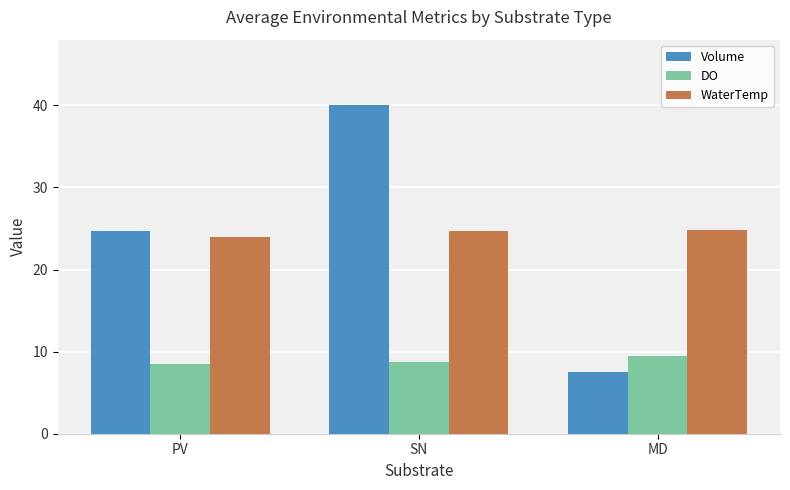

What is the value of the DO bar at the 2nd from the left?

8.7